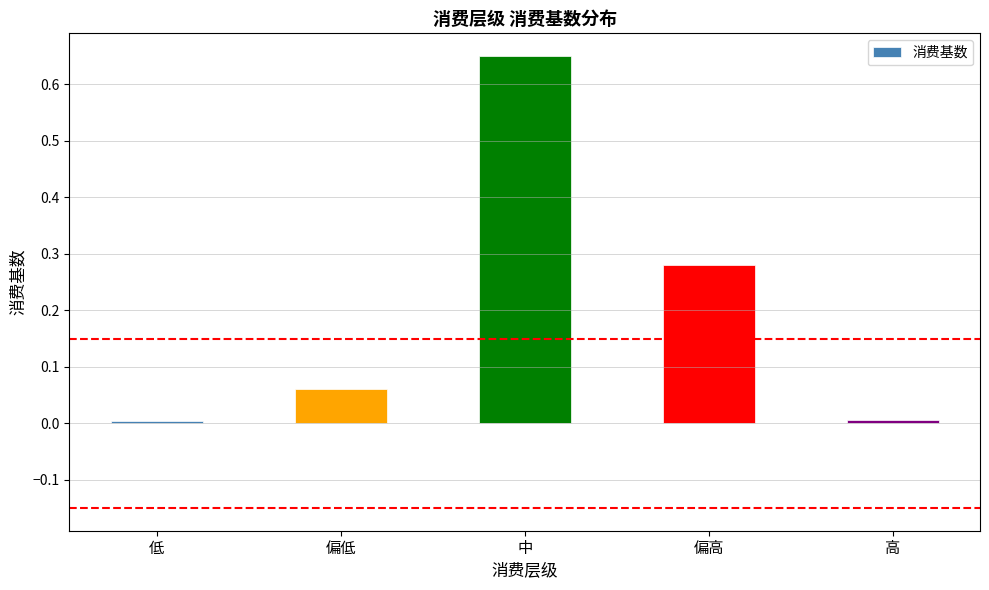

What position from the left is 高?

5